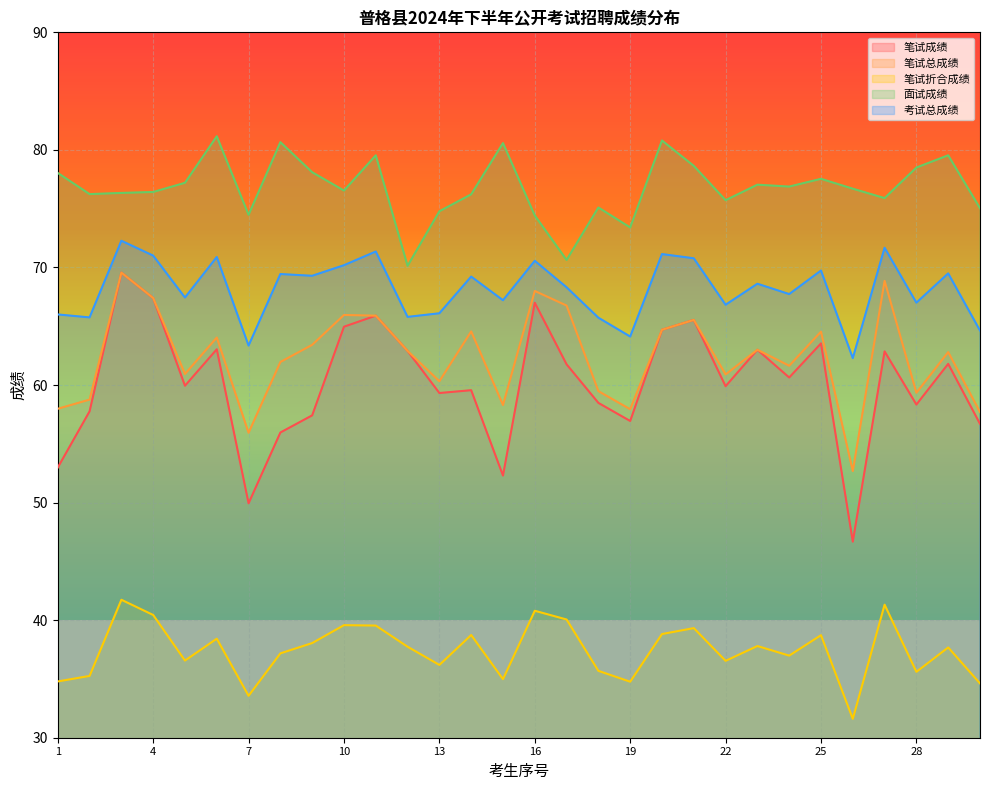

Is it true that 笔试成绩 equals 41.4 at 22?

False